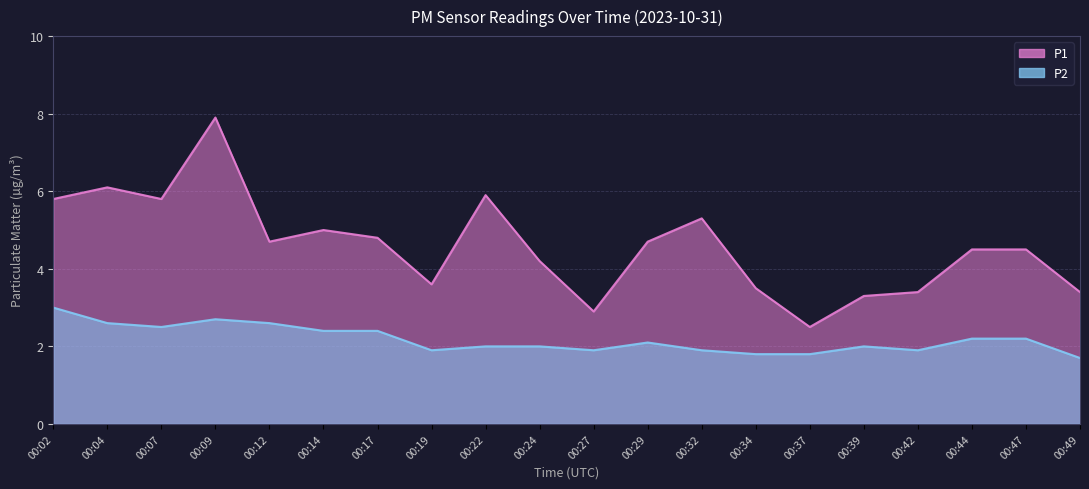

Read the P2 value at 00:02.

3.0